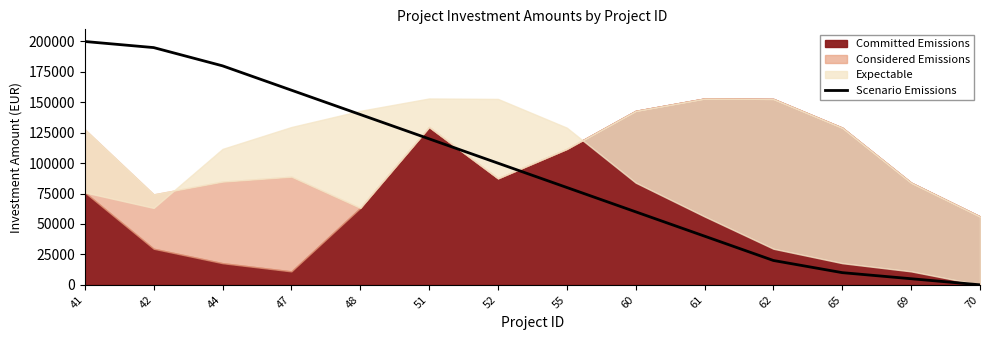

What is the value of the 4th point from the left?

160000